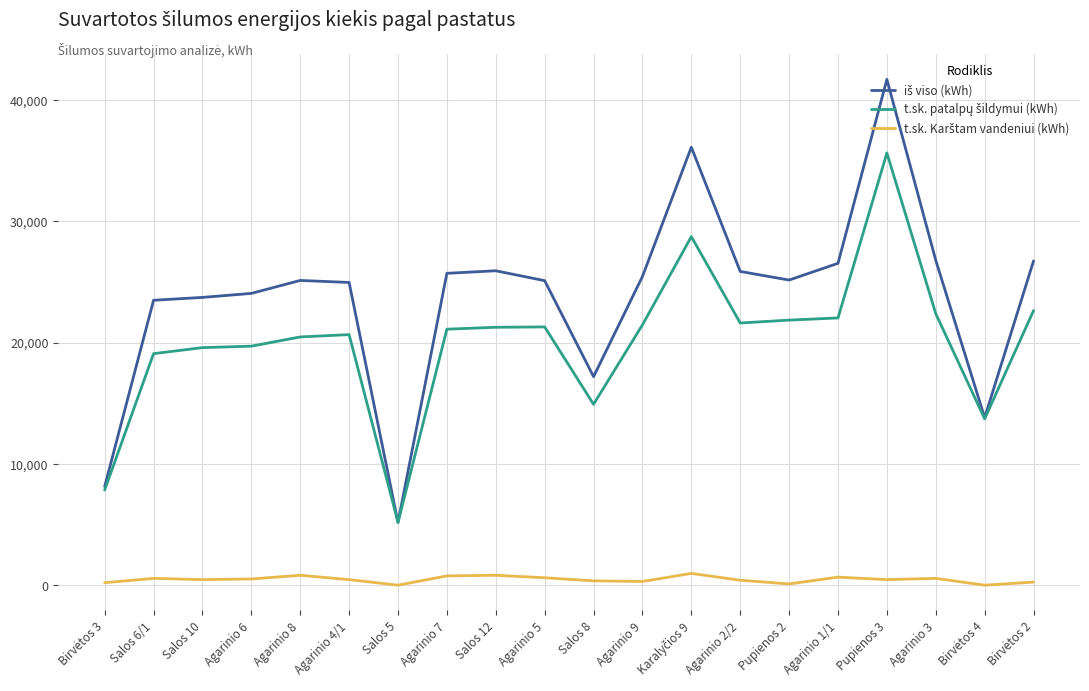

Which label corresponds to the largest value in the chart?

Pupienos 3